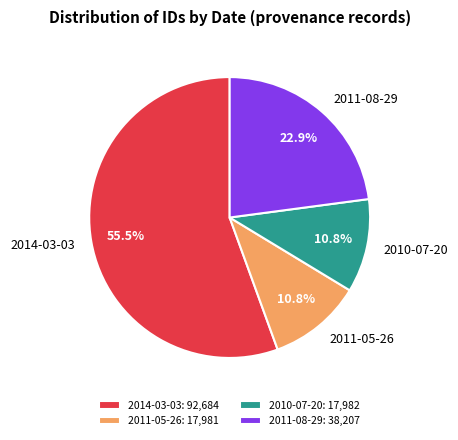

How many segments does this pie chart have?

4